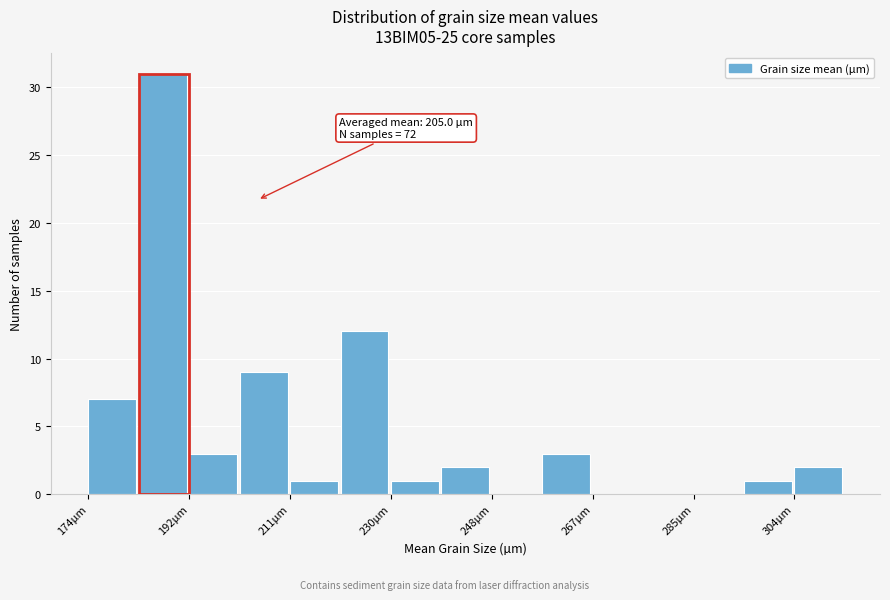

Over which range of the x-axis is the bar tallest?

184 to 192